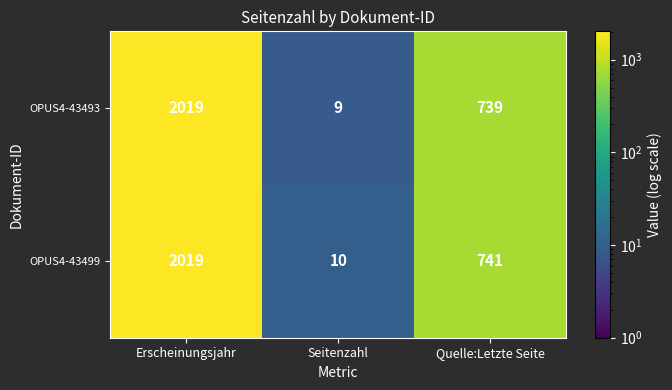

What is the sum of all OPUS4-43493 values?

2767